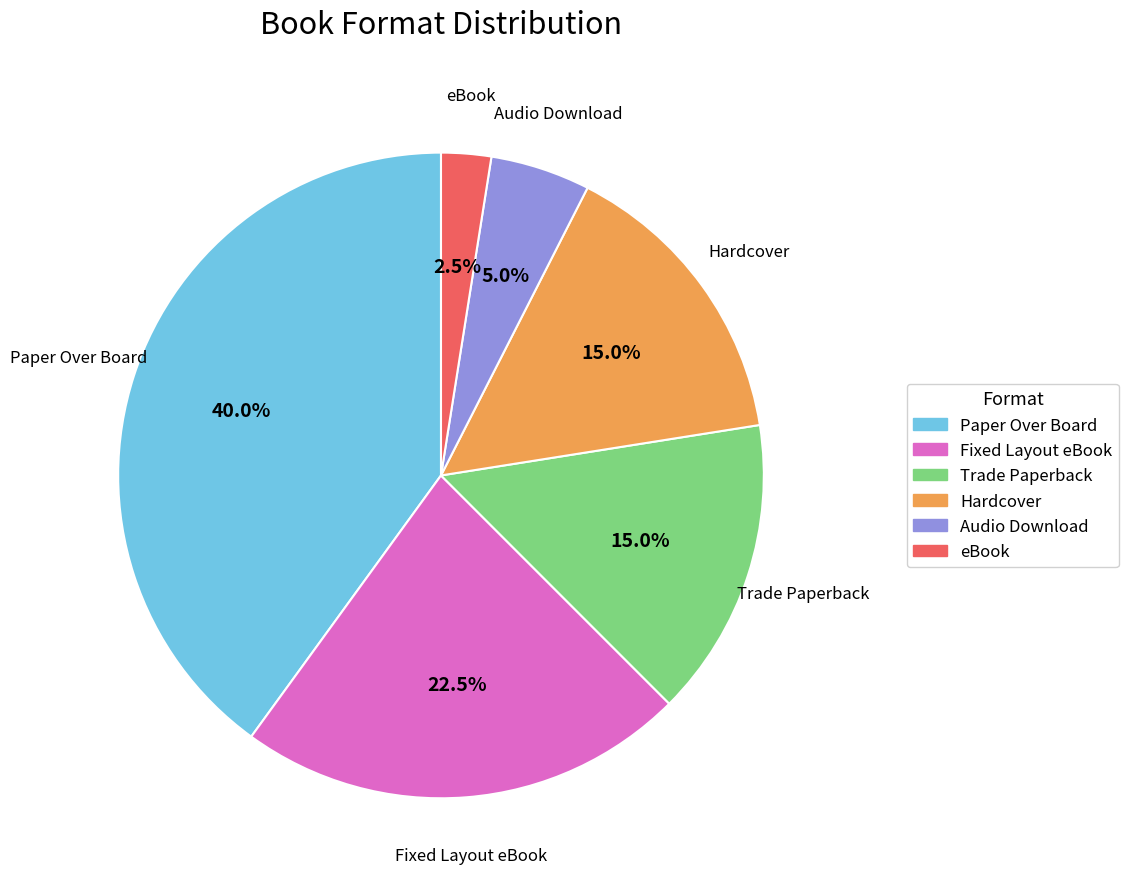

Does any single category account for the majority?

No